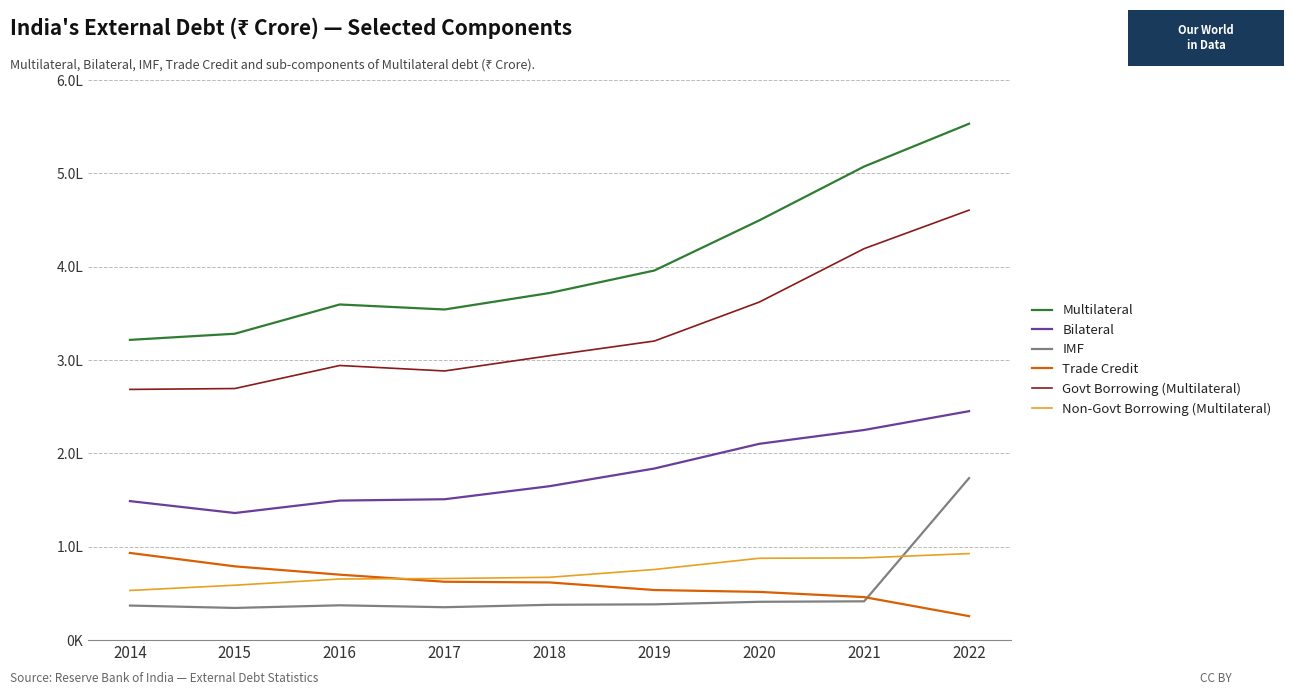

Between 2015 and 2018, which series saw the biggest shift?

Multilateral